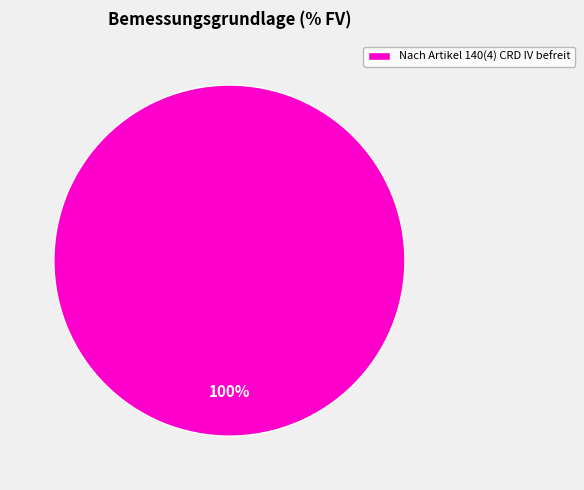

Is it true that Nach Artikel 140(4) CRD IV befreit is 100% of the pie?

True